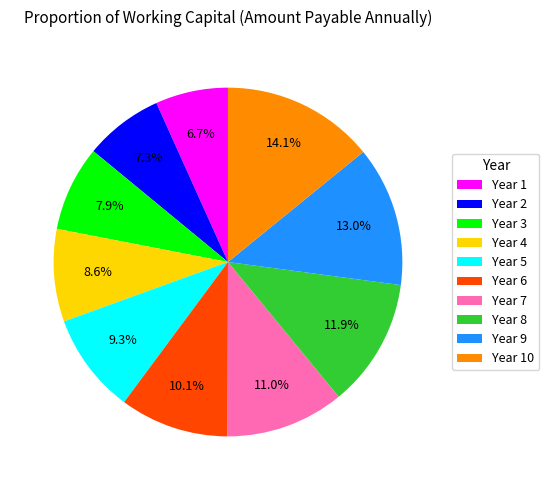

Does Year 6 account for over 50% of the chart?

No